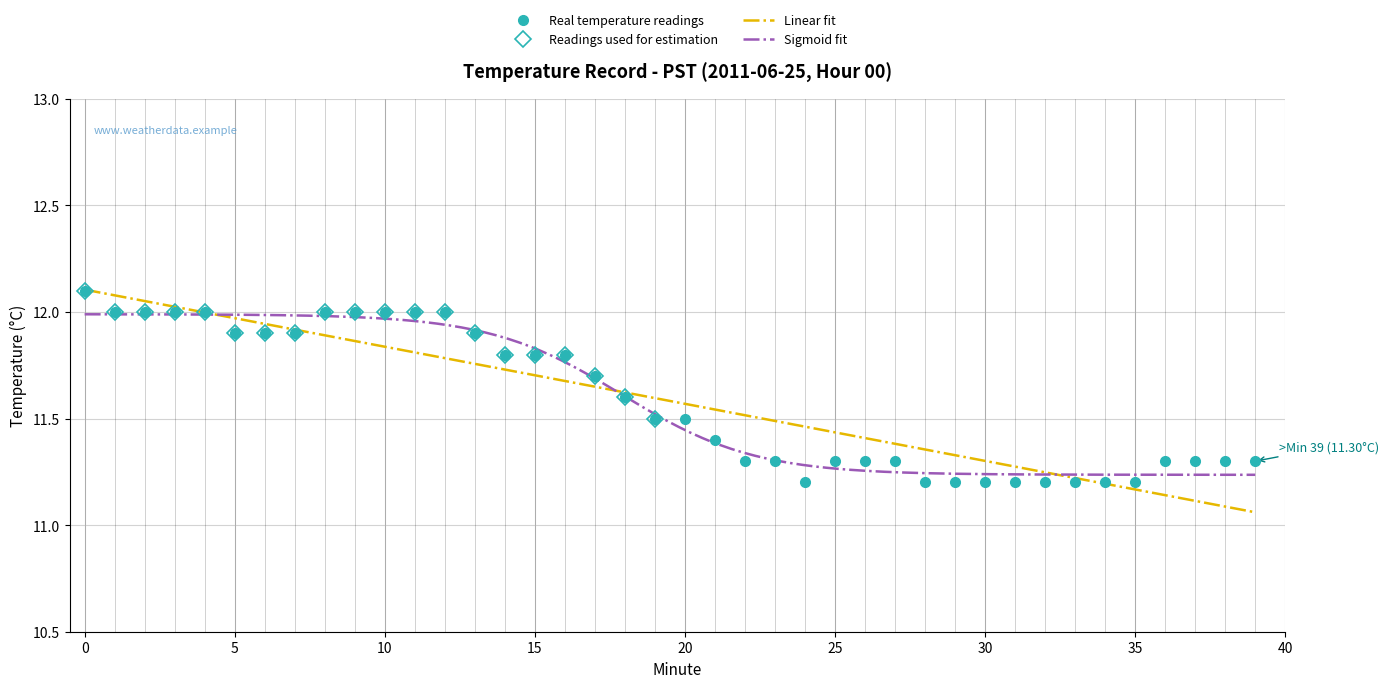

What is the greatest value displayed?

12.1